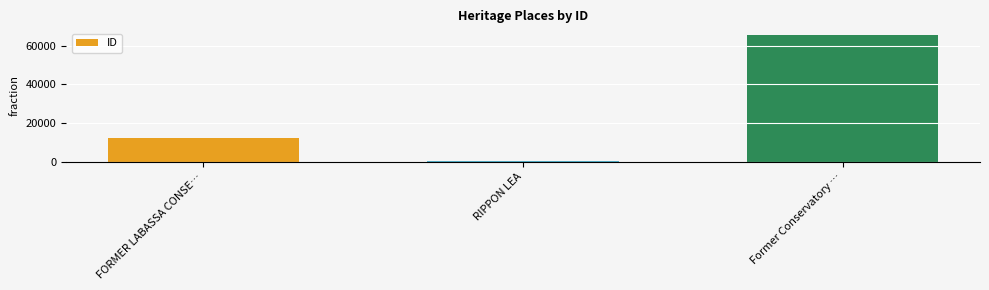

At which label is the value closest to 33046?

FORMER LABASSA CONSE…